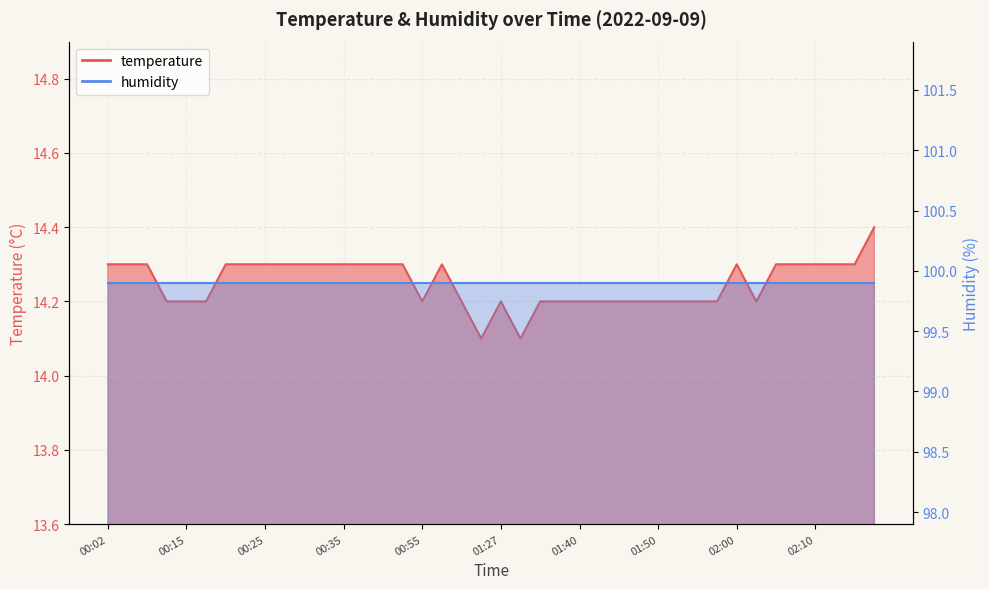

What is the greatest value displayed?

14.4